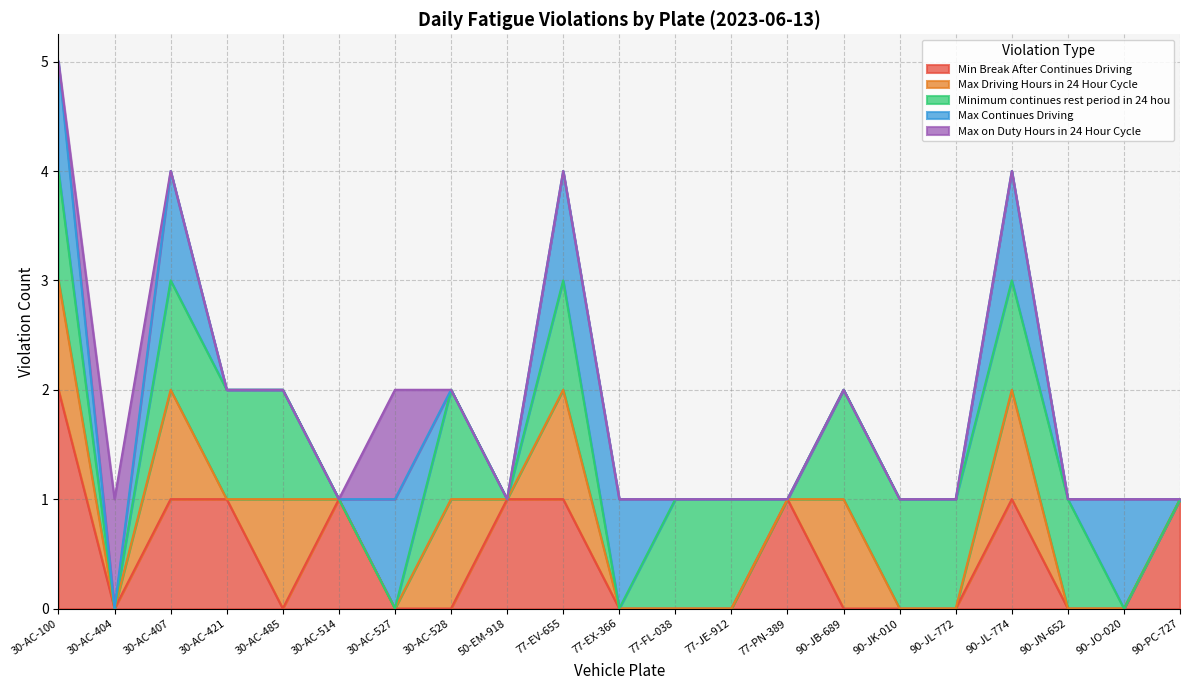

Is it true that Max Driving Hours in 24 Hour Cycle equals 1 at 30-AC-528?

True